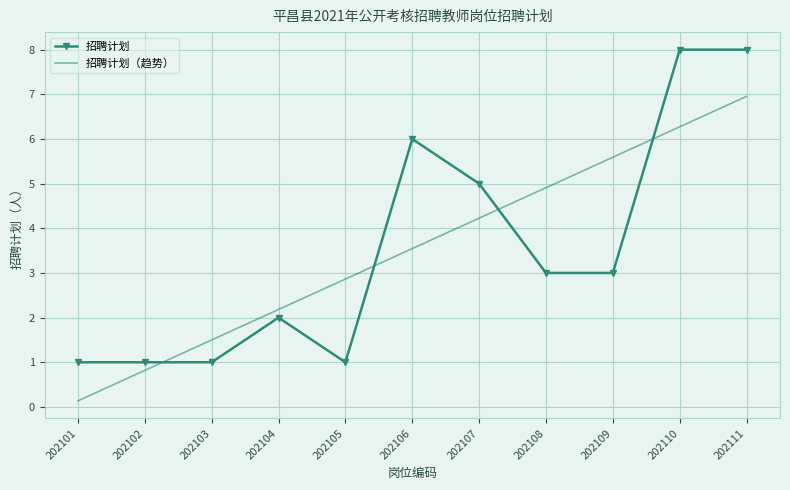

At which category is the sum across all series the highest?

202111